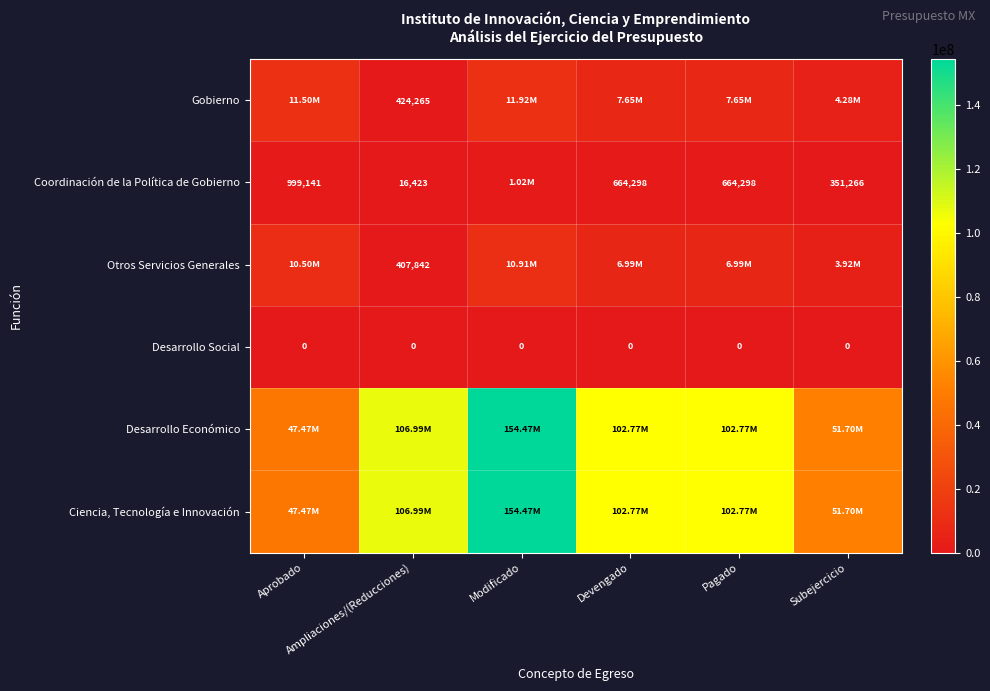

At which category is the sum across all series the highest?

Modificado